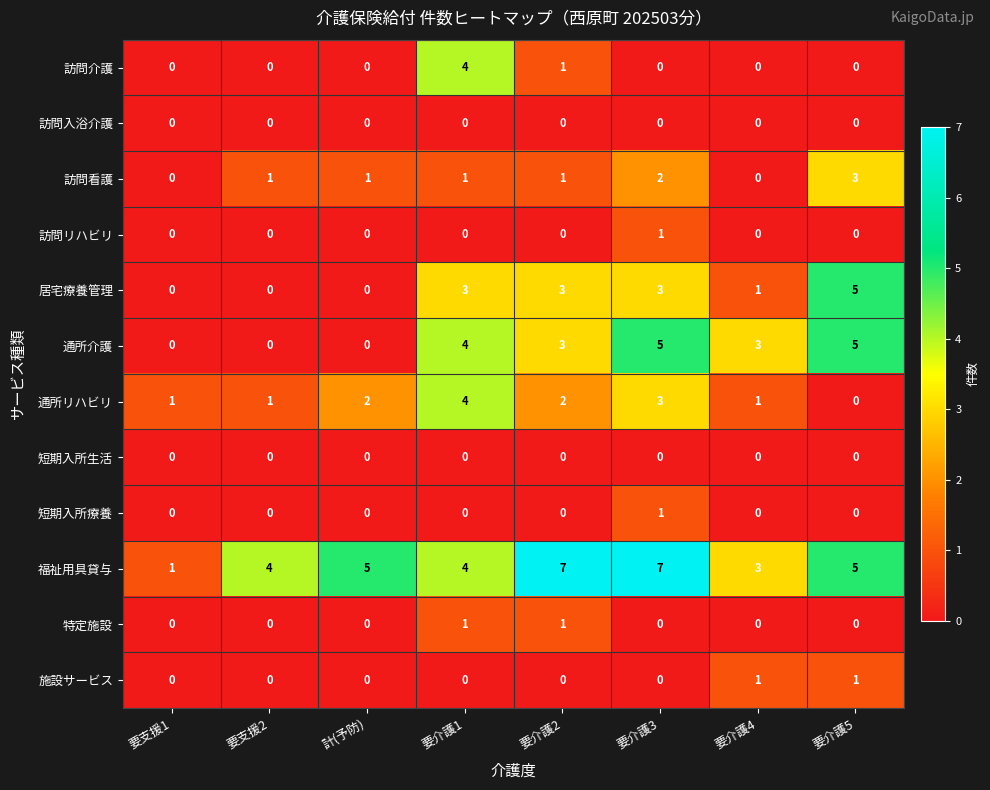

Which series has the largest total across all categories?

福祉用具貸与